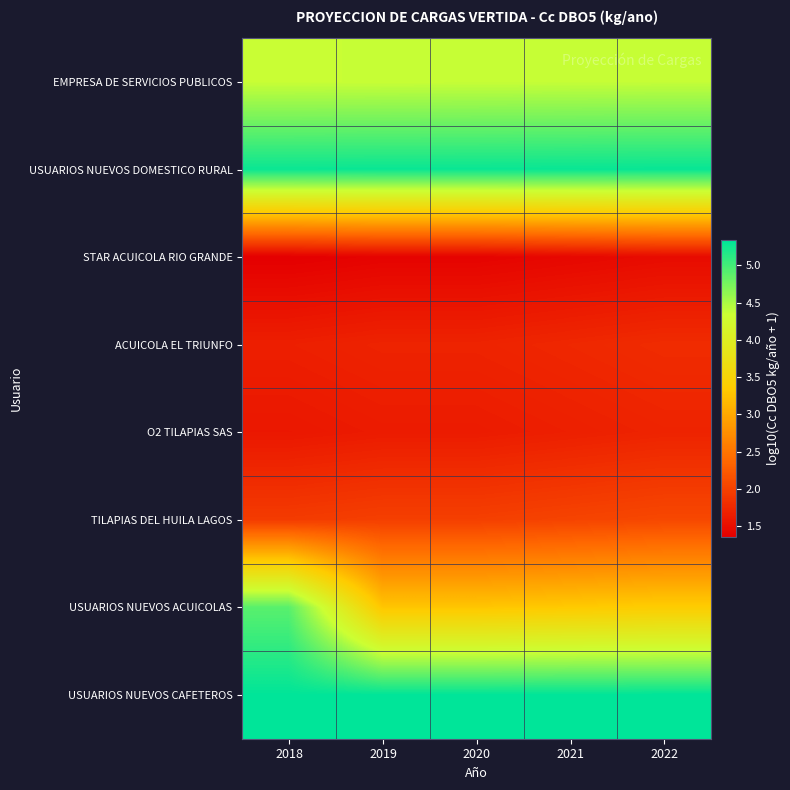

Which series has the largest total across all categories?

USUARIOS NUEVOS CAFETEROS